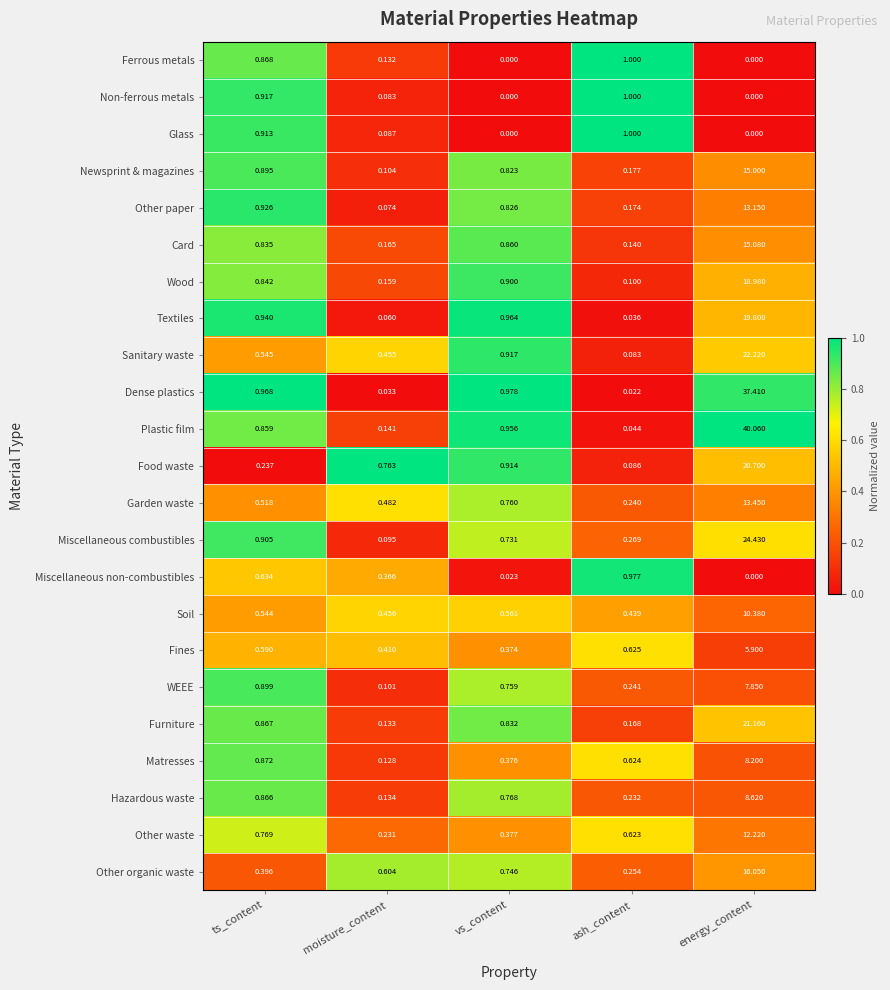

What is the spread (max minus min) of values at ash_content?

1.0